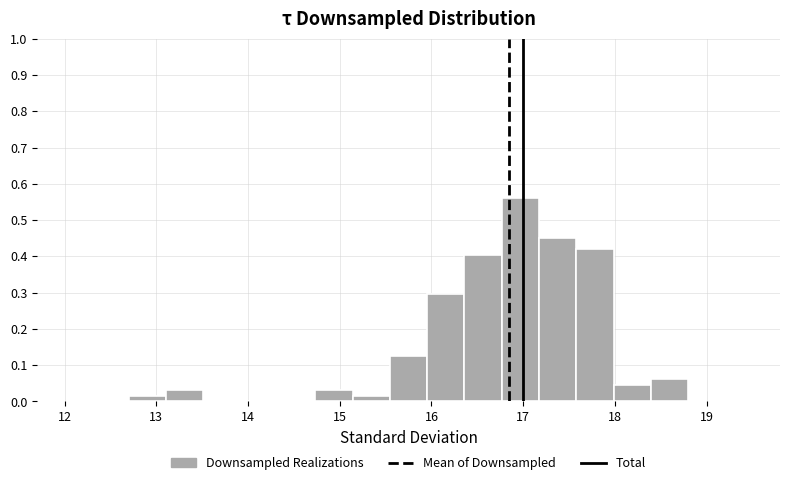

Over which range of the x-axis is the bar tallest?

16.8 to 17.2